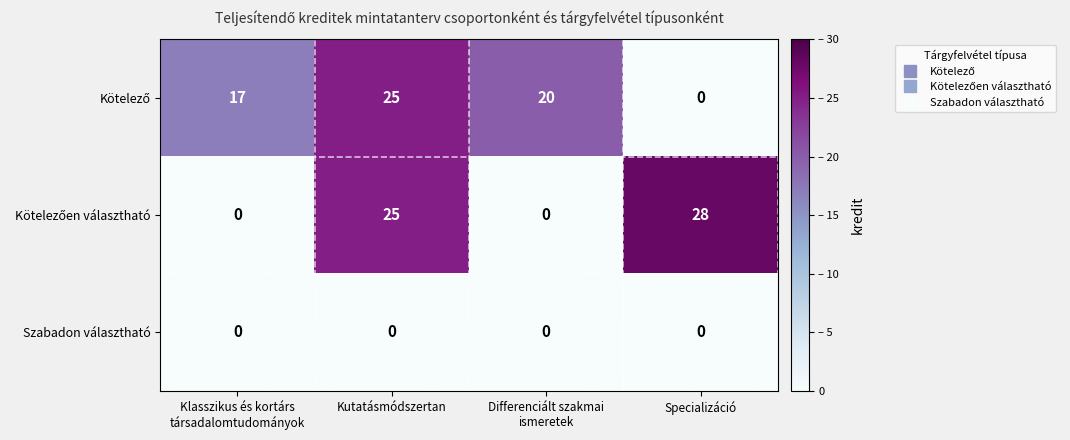

Which category has the highest value across all series?

Specializáció